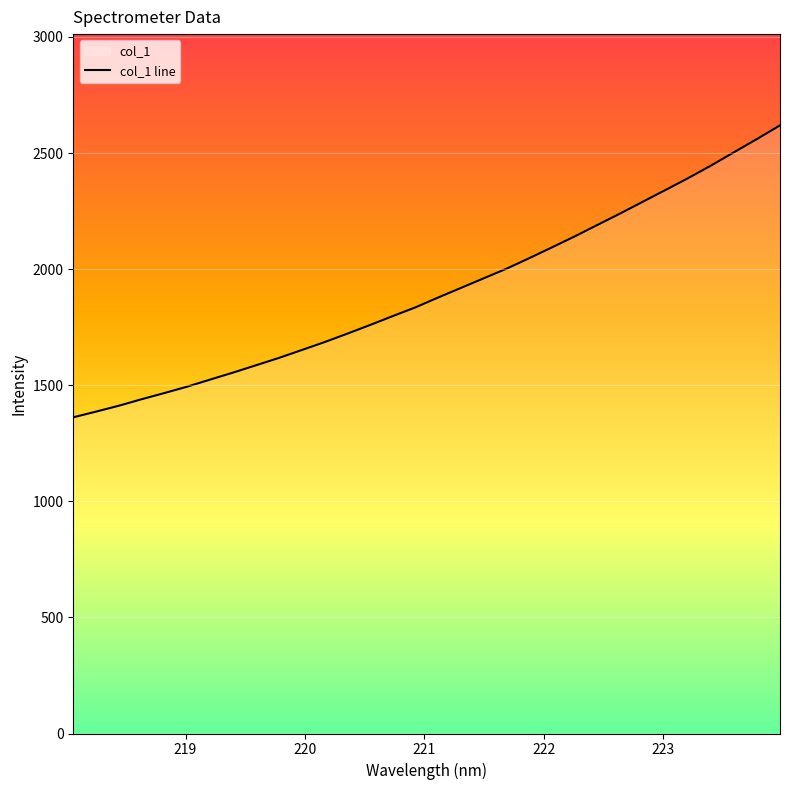

What is the difference between the maximum and minimum values?

1257.4